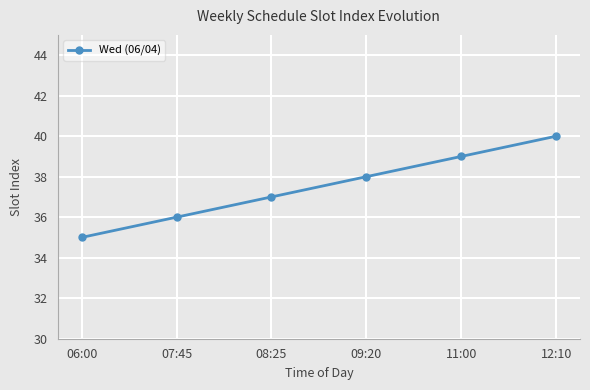

Which has a higher value, 08:25 or 09:20?

09:20